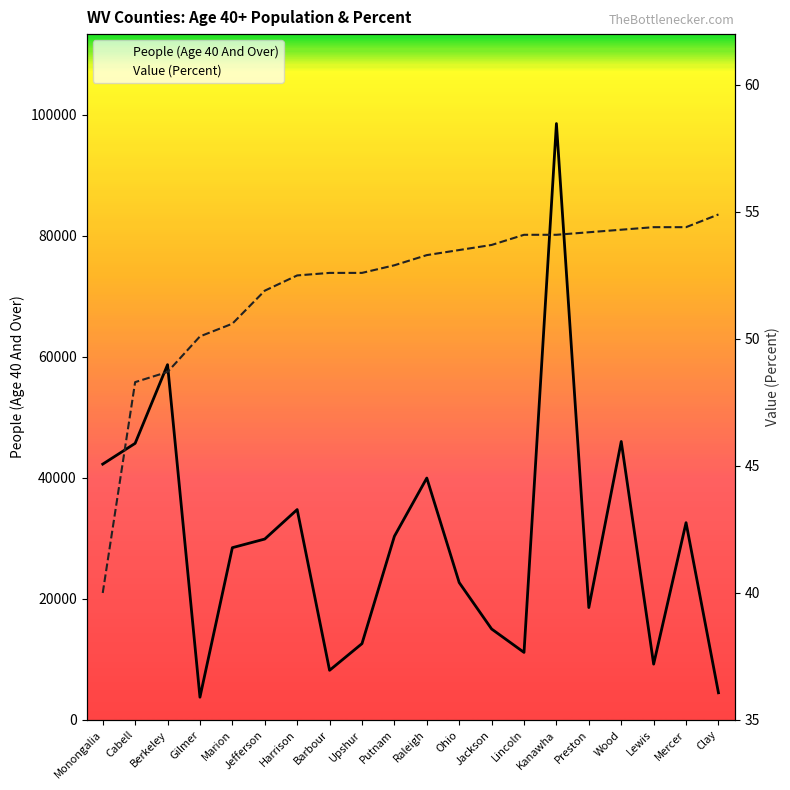

How many interior local valleys does the People (Age 40 And Over) series have?

5